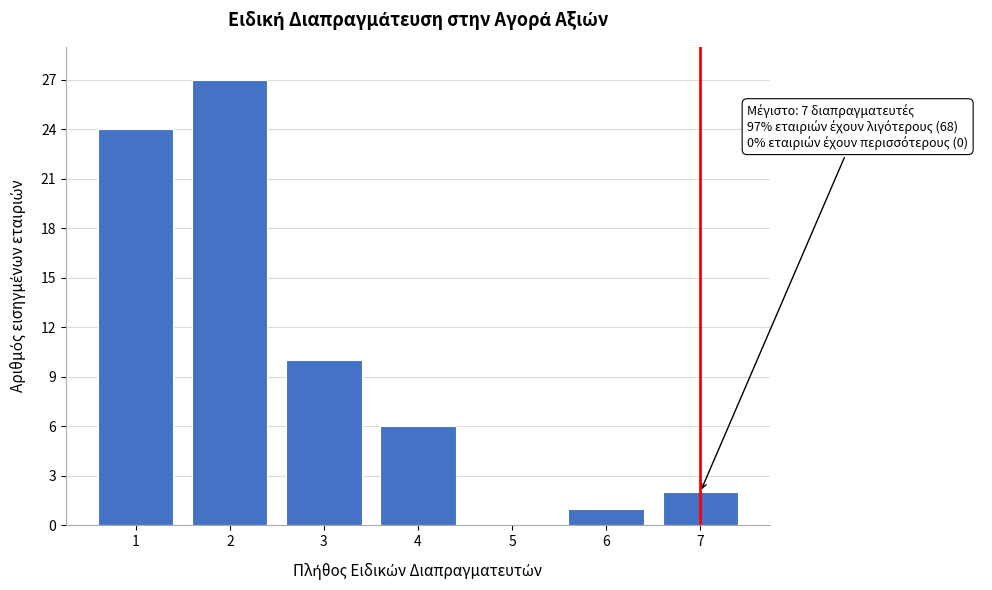

Reading left to right, transcribe all the data shown in this chart.

1=24	2=27	3=10	4=6	5=0	6=1	7=2